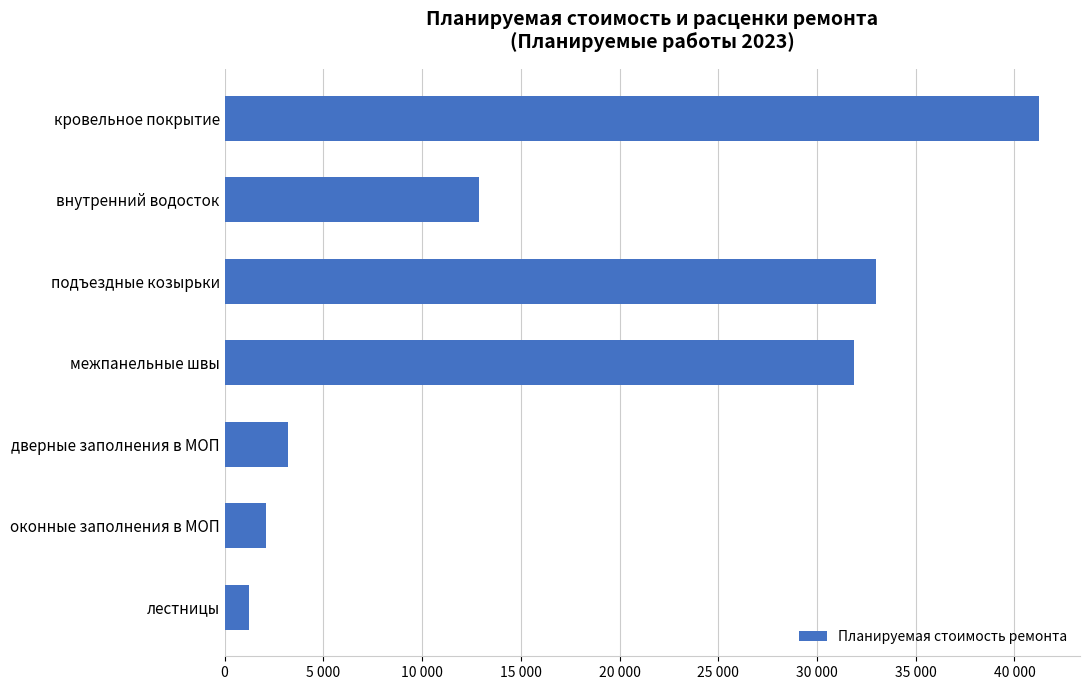

Does the chart contain any negative values?

No